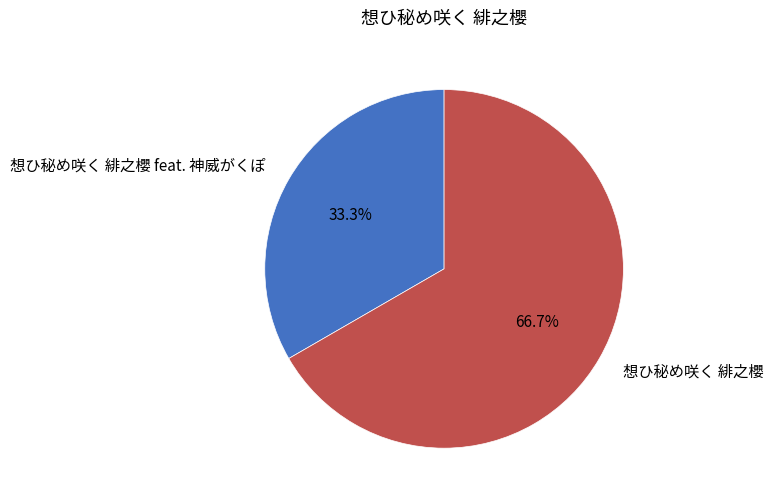

What percentage do 想ひ秘め咲く 緋之櫻 and 想ひ秘め咲く 緋之櫻 feat. 神威がくぽ together represent?

100.0%